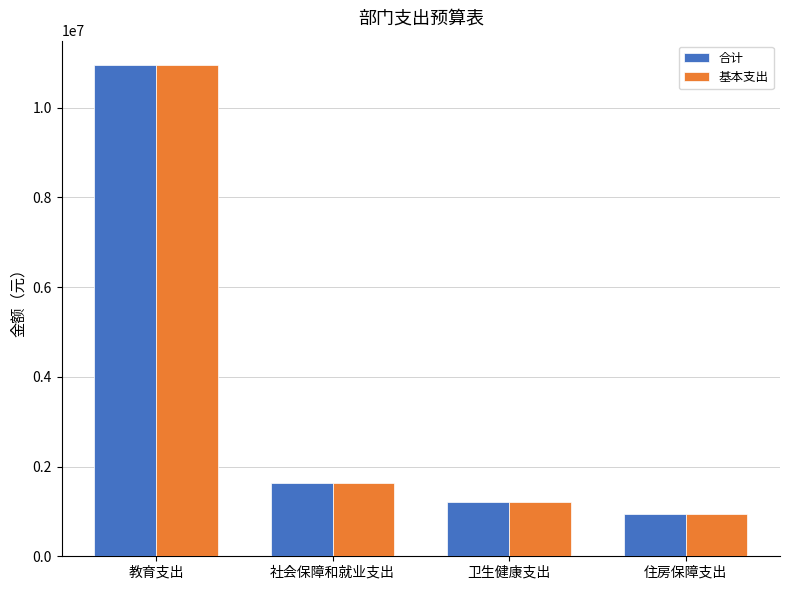

At which category is the sum across all series the highest?

教育支出